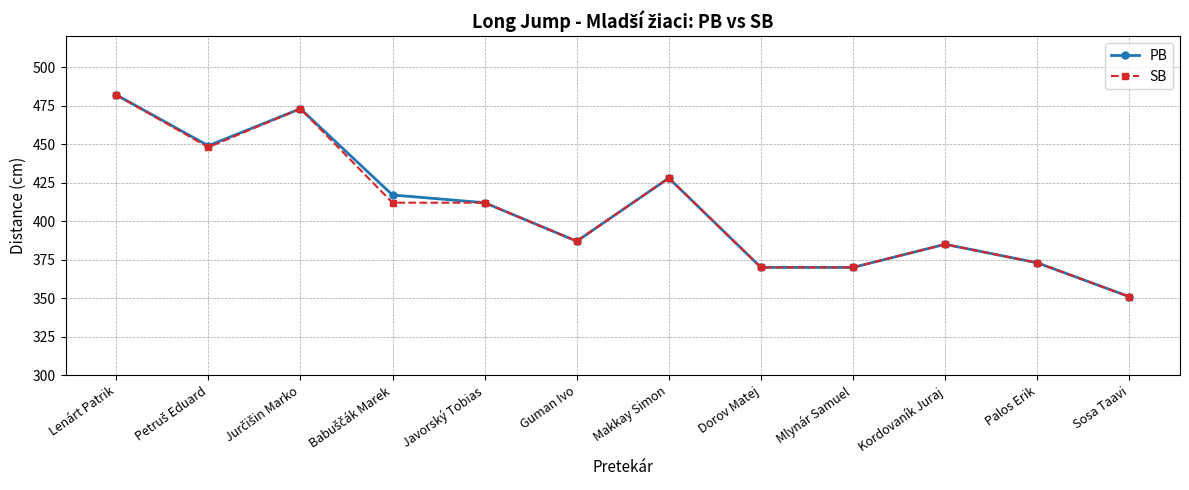

What is the label of the 10th point from the left?

Kordovaník Juraj